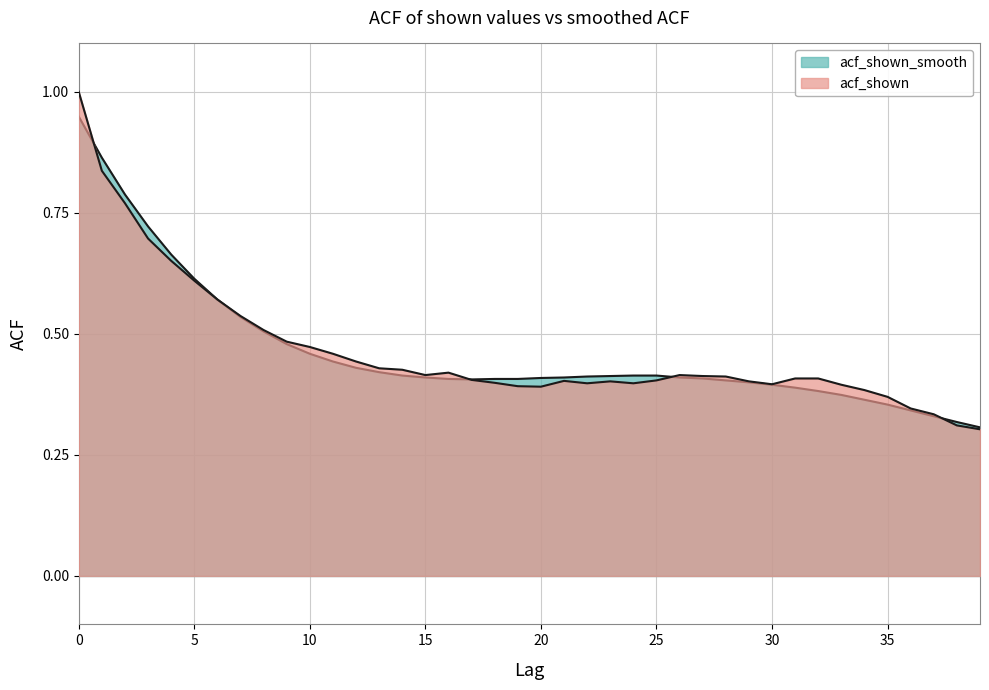

What is the minimum value for acf_shown_smooth?

0.3